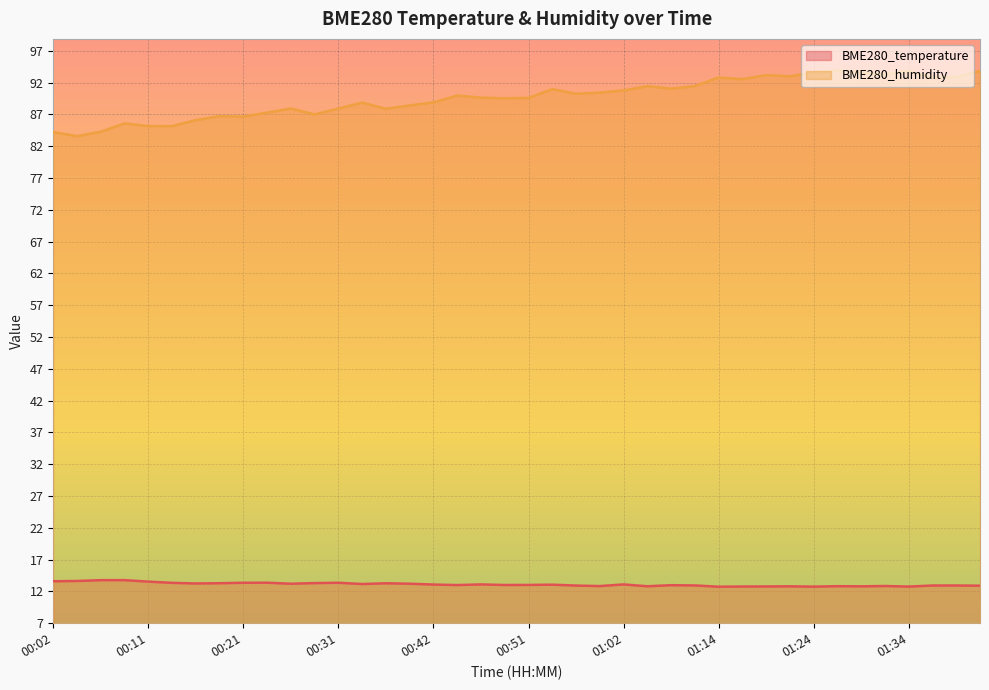

Reading left to right, transcribe all the data shown in this chart.

BME280_temperature: 00:02=13.6	00:04=13.6	00:06=13.8	00:09=13.8	00:11=13.5	00:14=13.3	00:16=13.2	00:19=13.3	00:21=13.4	00:24=13.4	00:26=13.2	00:29=13.3	00:31=13.4	00:33=13.2	00:36=13.3	00:39=13.2	00:42=13.1	00:44=13.0	00:47=13.1	00:49=13.0	00:51=13.0	00:54=13.1	00:56=12.9	00:59=12.8	01:02=13.1	01:04=12.8	01:07=13.0	01:09=12.9	01:14=12.7	01:17=12.8	01:19=12.8	01:22=12.8	01:24=12.8	01:27=12.8	01:29=12.8	01:31=12.8	01:34=12.8	01:36=12.9	01:39=12.9	01:41=12.9
BME280_humidity: 00:02=84.2	00:04=83.6	00:06=84.3	00:09=85.6	00:11=85.2	00:14=85.2	00:16=86.1	00:19=86.7	00:21=86.7	00:24=87.3	00:26=87.9	00:29=87.0	00:31=87.9	00:33=88.9	00:36=87.9	00:39=88.4	00:42=88.9	00:44=90.0	00:47=89.7	00:49=89.5	00:51=89.6	00:54=91.0	00:56=90.3	00:59=90.4	01:02=90.8	01:04=91.5	01:07=91.1	01:09=91.5	01:14=92.8	01:17=92.6	01:19=93.2	01:22=93.0	01:24=93.6	01:27=93.9	01:29=93.7	01:31=93.3	01:34=93.9	01:36=92.8	01:39=92.9	01:41=93.8